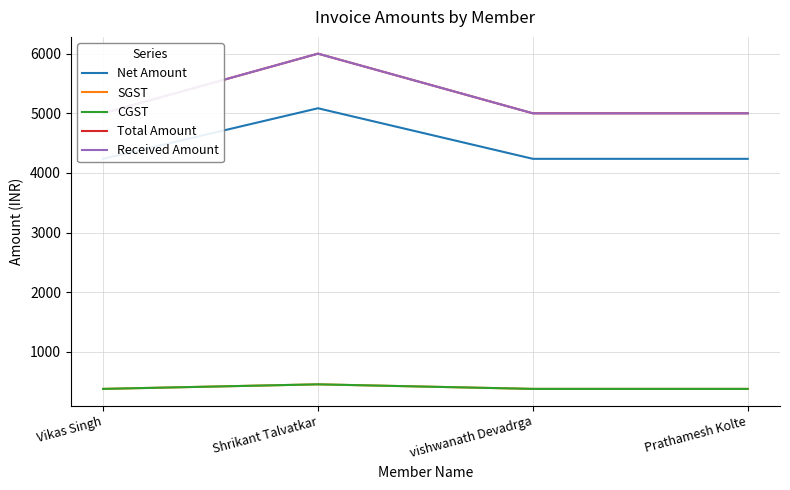

The value of SGST at Shrikant Talvatkar is 640.5. True or false?

False